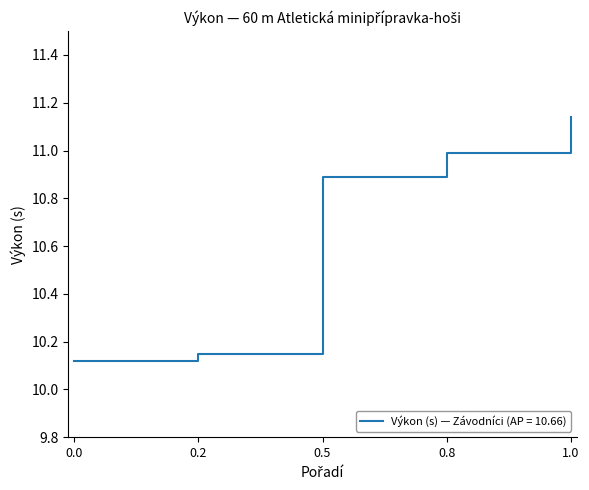

What is the change in value from 0.2 to 0.5?

+0.7